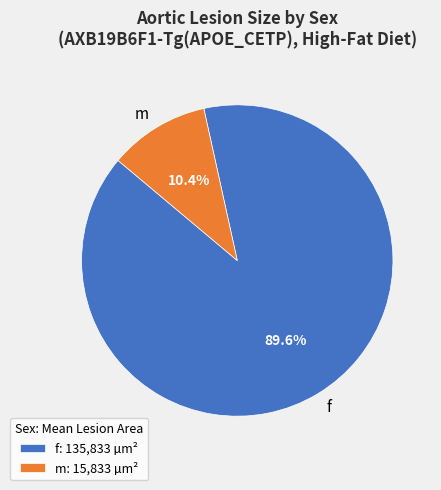

To the nearest percent, what percentage of the pie is f?

90%